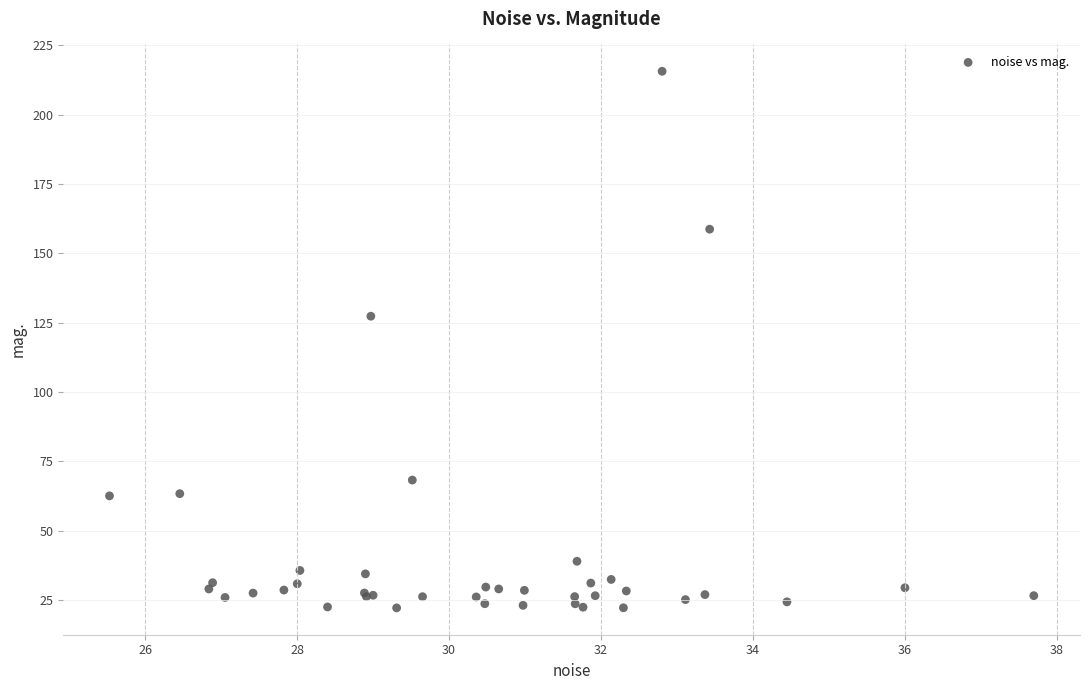

What Y value in the scatter plot is closest to 118?

127.3